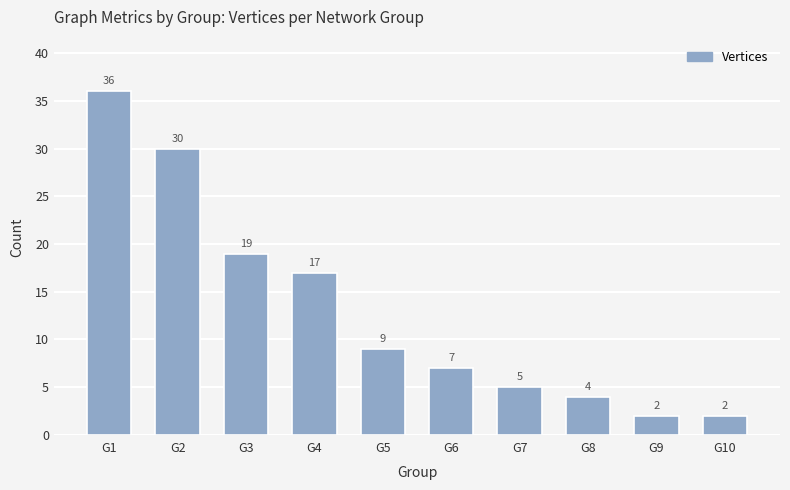

What is the sum of all values?

131